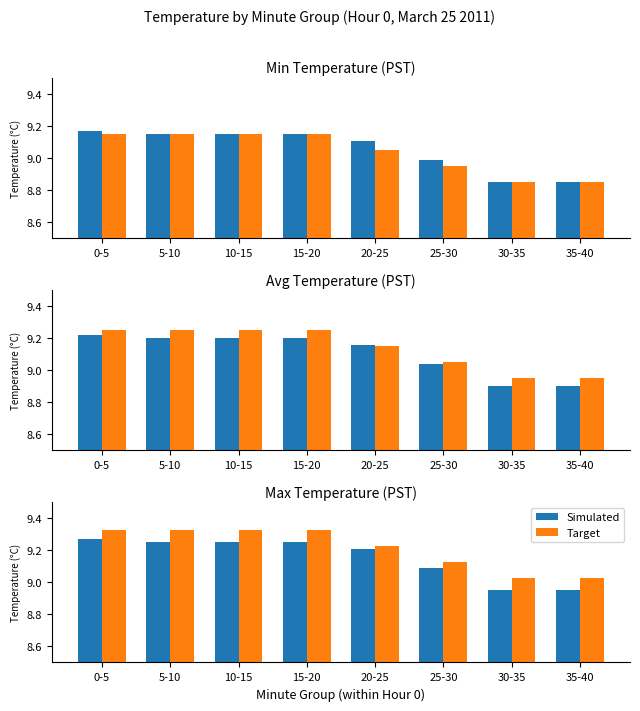

Count the Simulated values in the range 9 to 10.

6